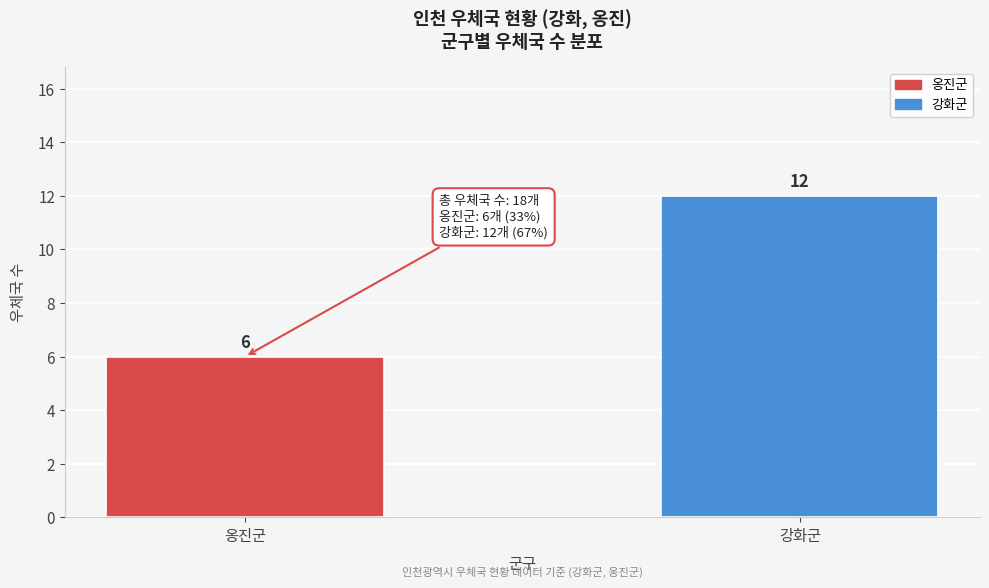

Reading left to right, extract all data points from this chart.

6	12